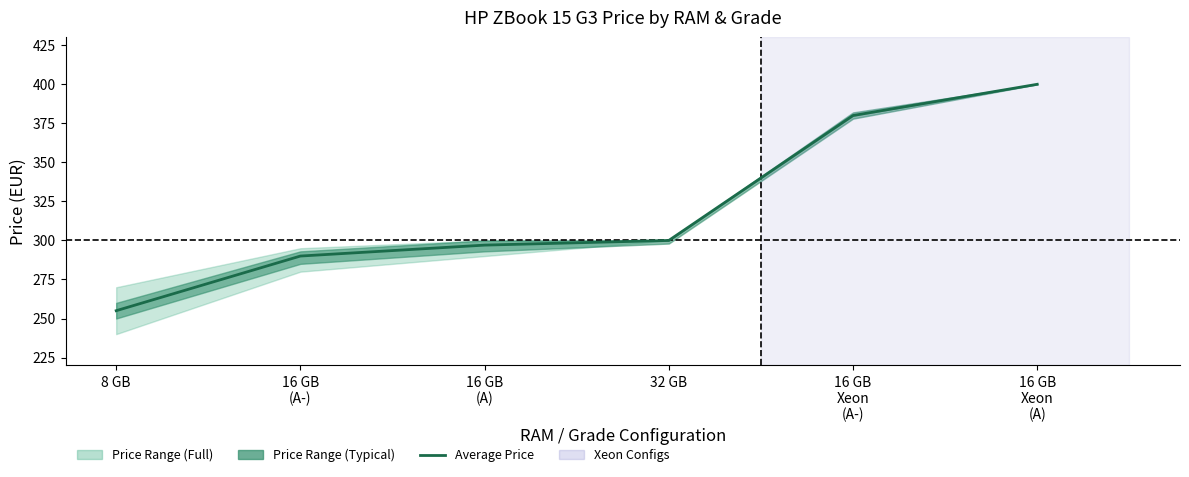

How many categories are shown in the chart?

6